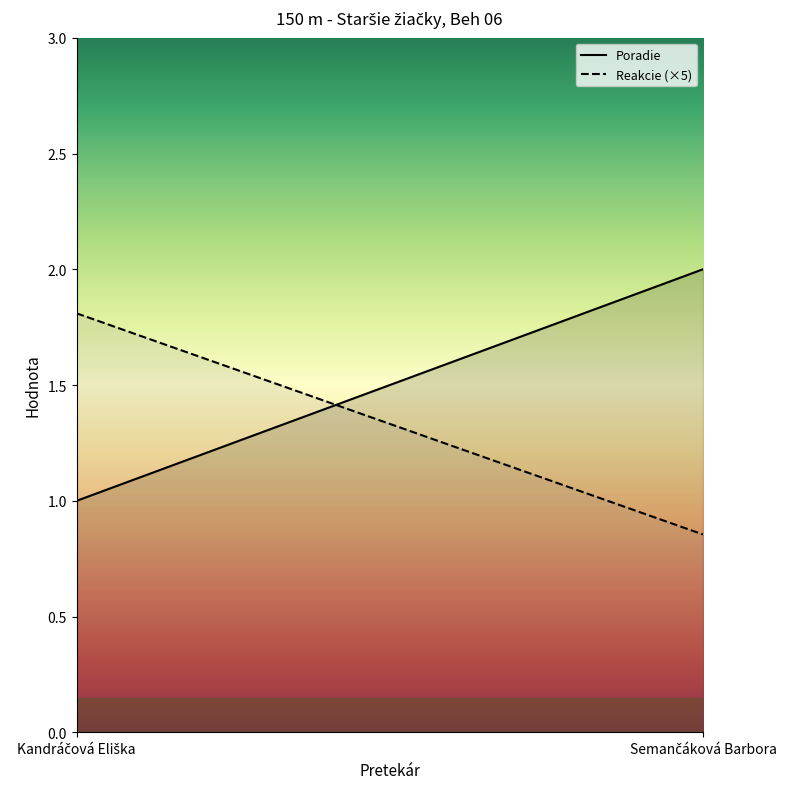

Is this an area chart (filled region under the line)?

No